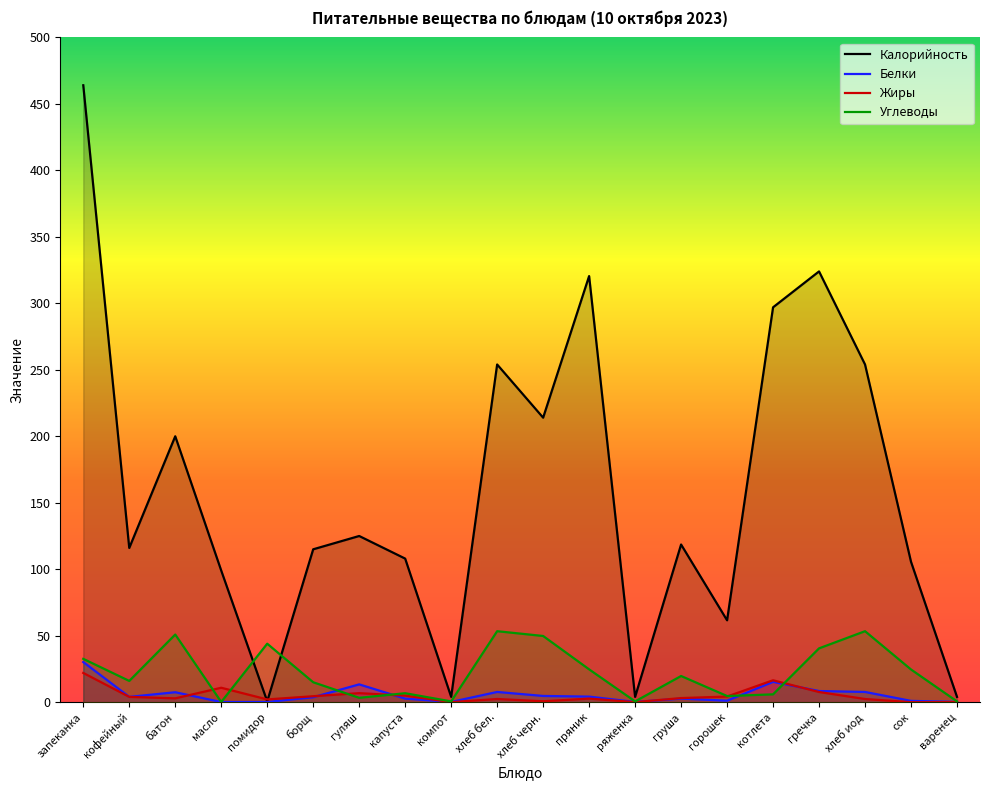

What are all the series names shown in the legend?

Калорийность, Белки, Жиры, Углеводы